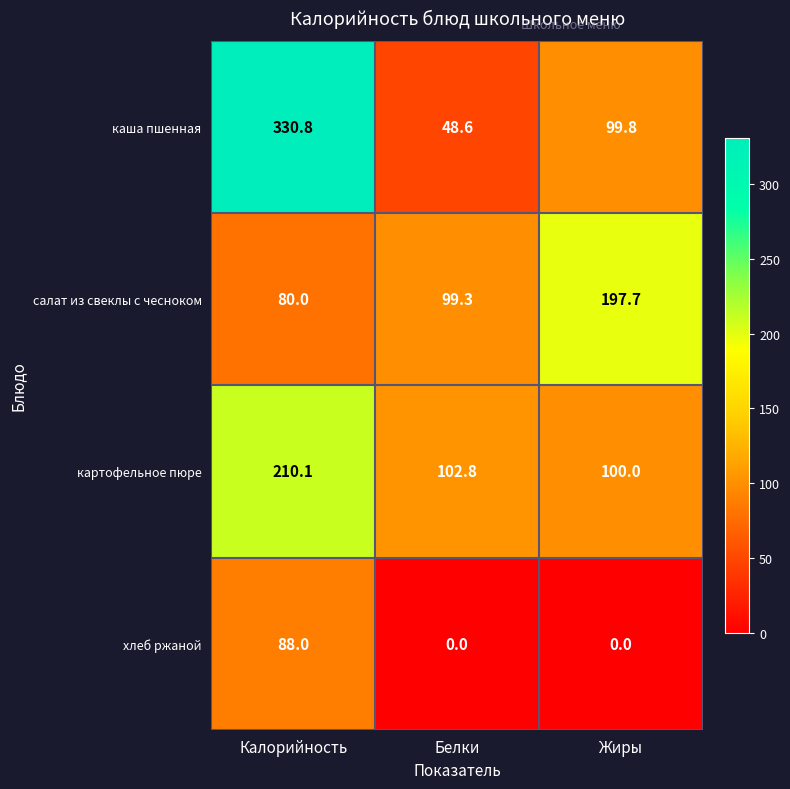

How many distinct data groups are displayed?

4